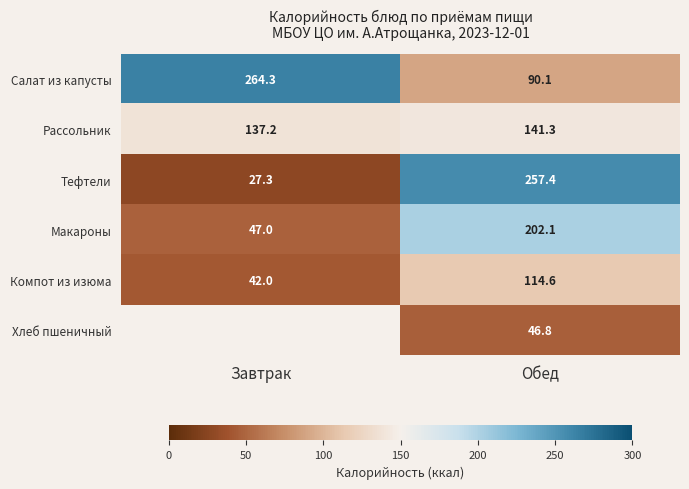

What is the spread (max minus min) of values at Завтрак?

237.0